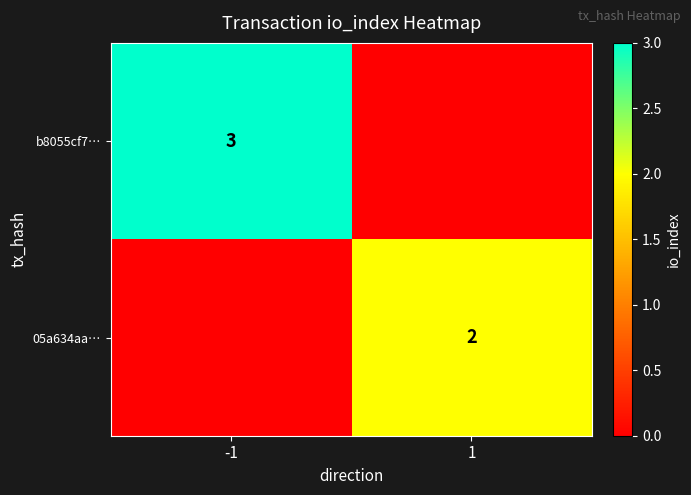

At how many categories does at least one series exceed 1?

2